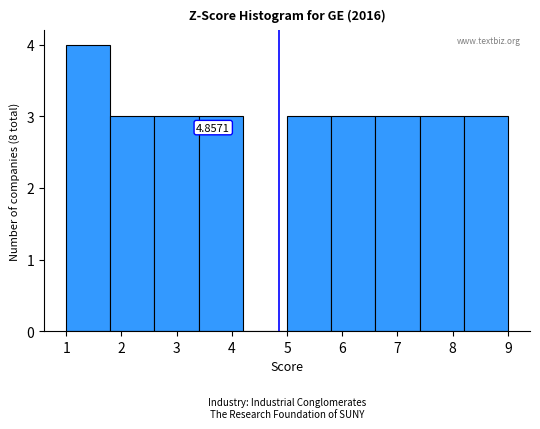

Which range on the x-axis has the tallest bar?

1.0 to 1.8